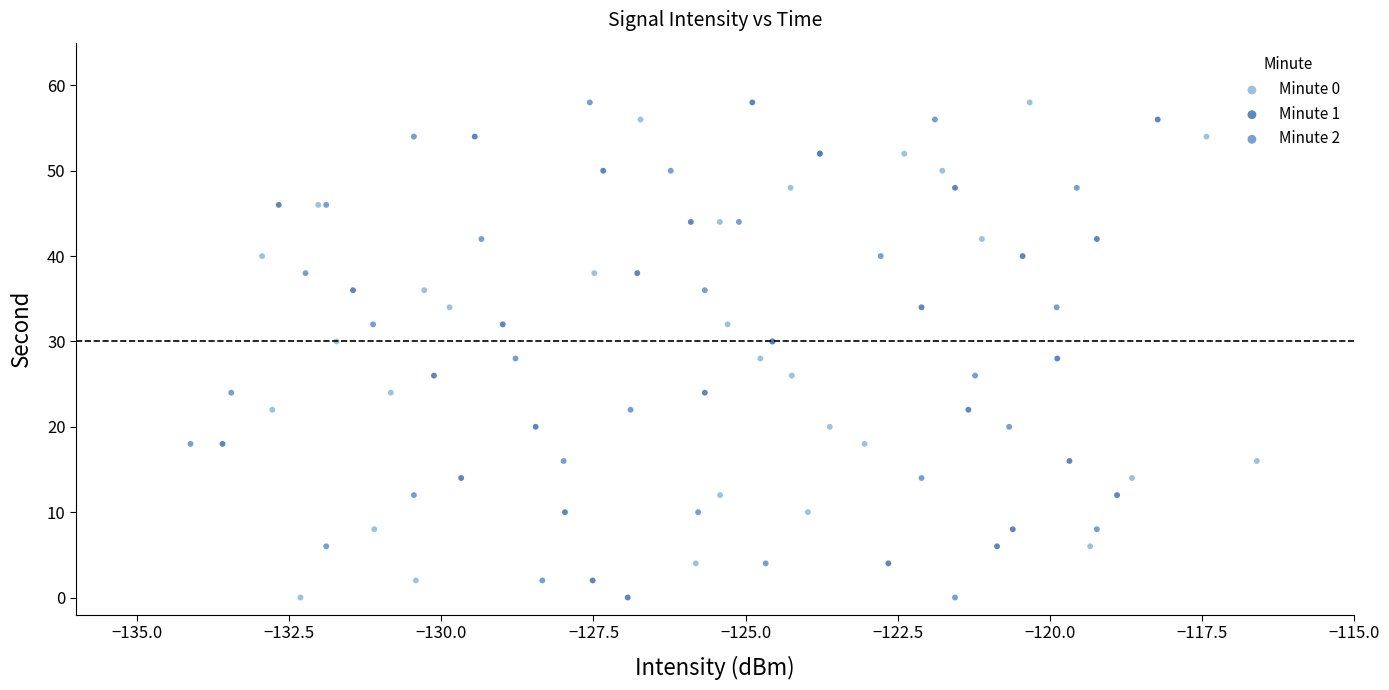

What are all the series names shown in the legend?

Minute 0, Minute 1, Minute 2